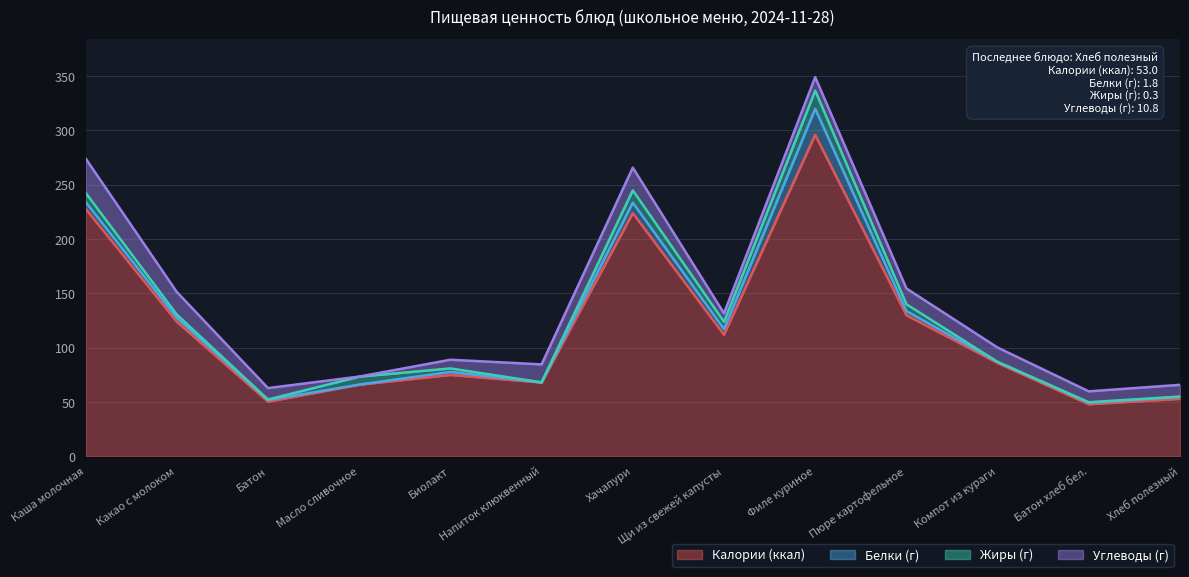

Which series has the largest total across all categories?

Калории (ккал)